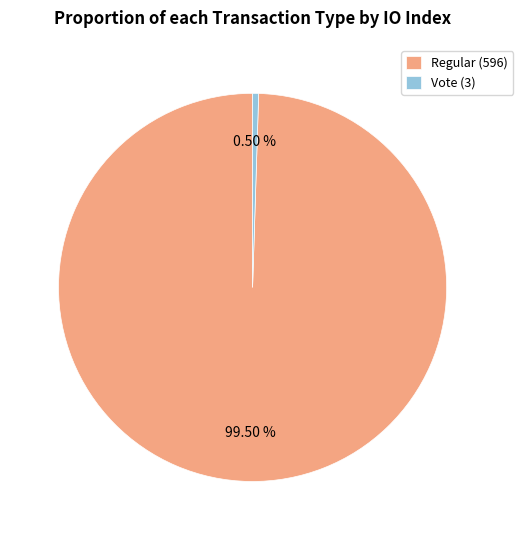

Do Regular (596) and Vote (3) together represent more than half of the pie?

Yes